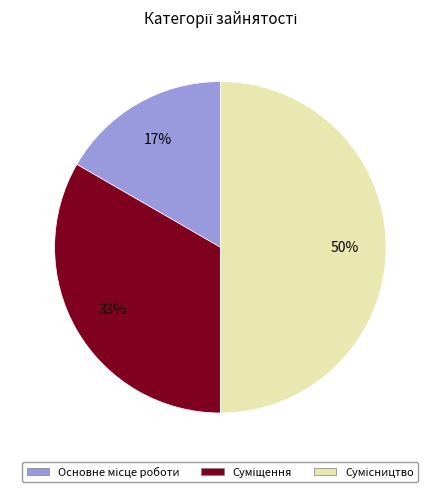

To the nearest percent, what is the average slice percentage?

33%